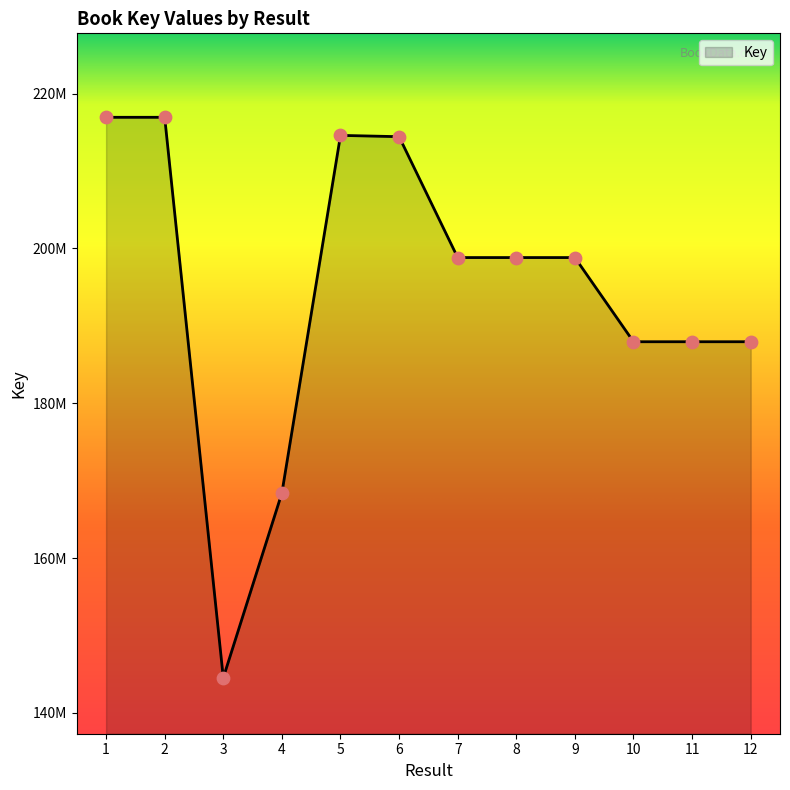

Does the chart have visible grid lines?

No